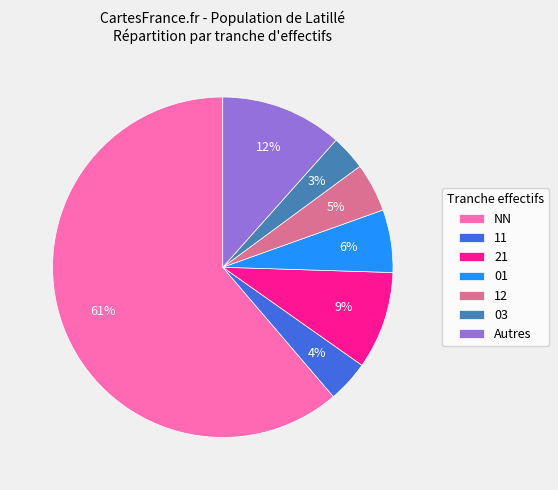

Which slice is the largest?

NN